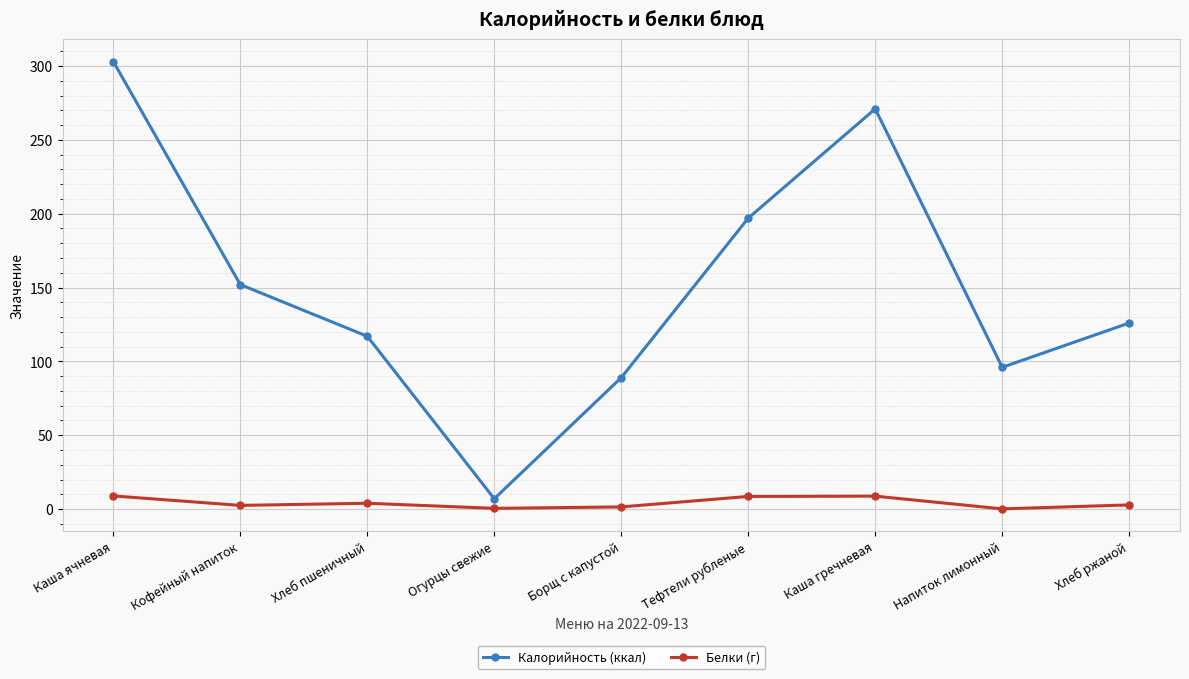

How many interior local valleys does the Калорийность (ккал) series have?

2